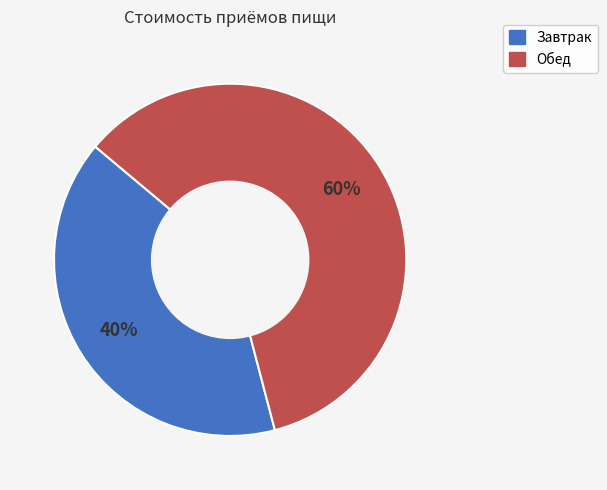

Which slice represents more than half of the pie?

Обед